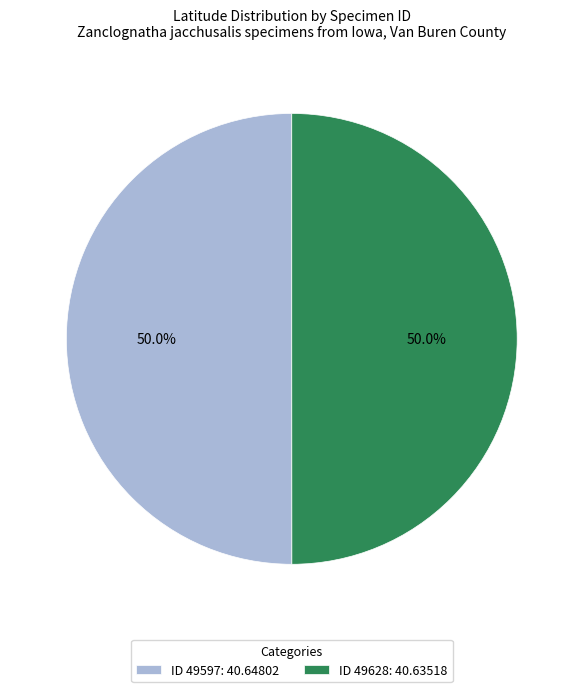

What is the ratio of the value at ID 49597: 40.64802 to the value at ID 49628: 40.63518?

1.0